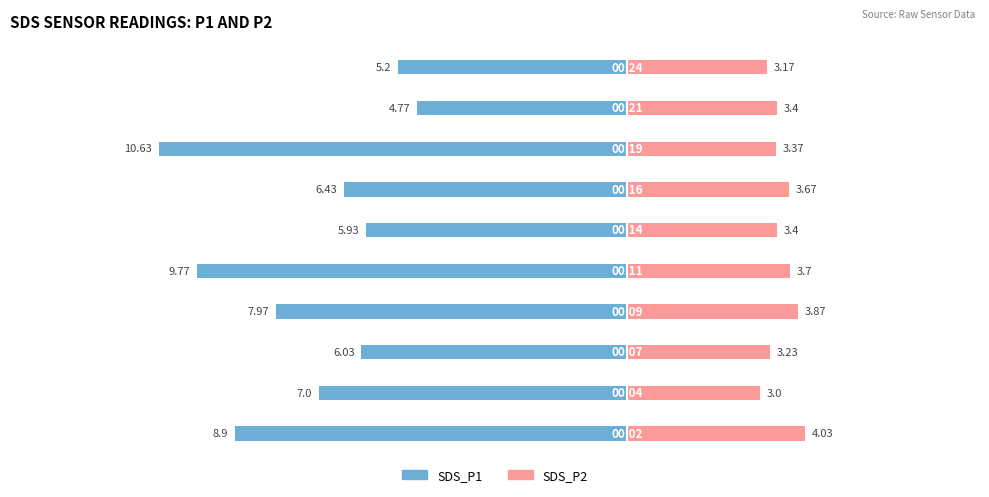

Which has a higher value, −7.5 or −15.0?

−7.5